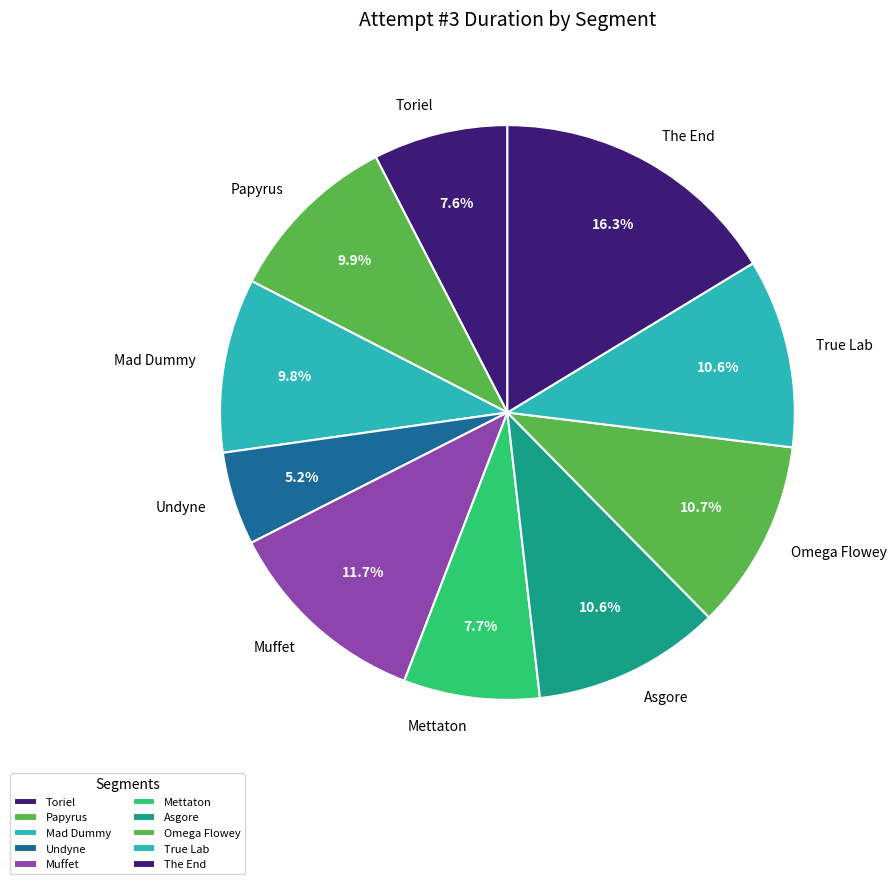

Which has a higher value, Toriel or Asgore?

Asgore